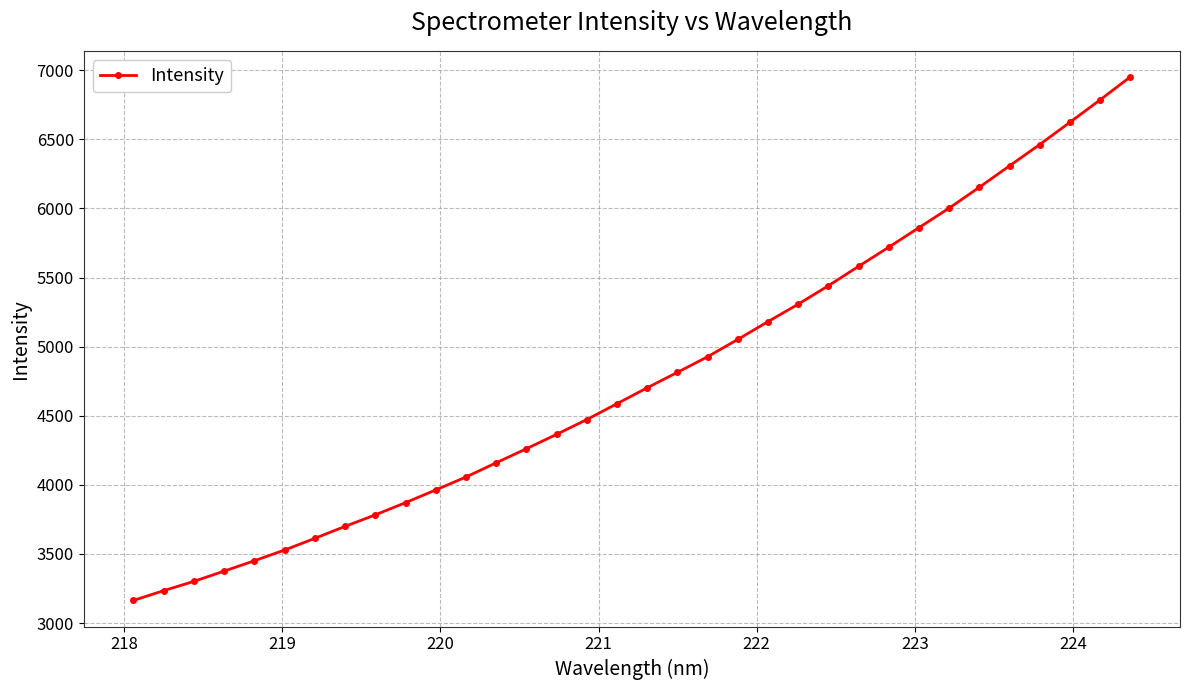

What is the value of the 12th point from the left?

4057.0